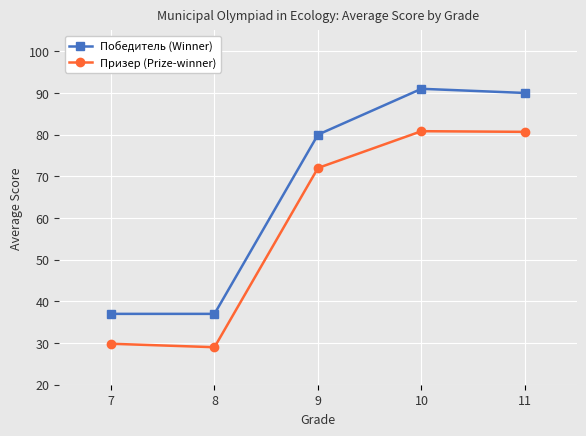

Rank the series by their maximum value, from lowest to highest.

Призер (Prize-winner), Победитель (Winner)